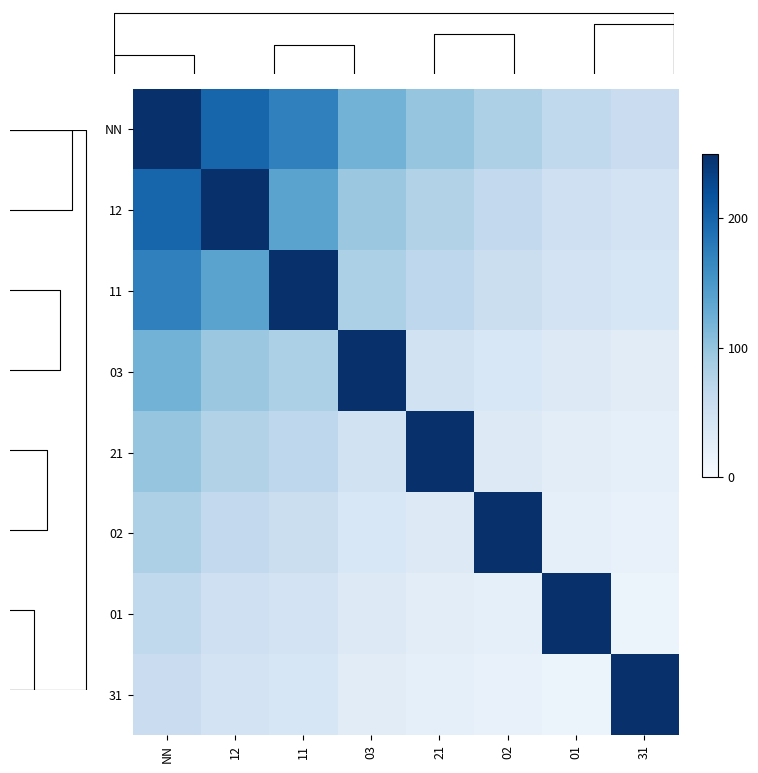

Which series changed the most between 03 and 31?

03